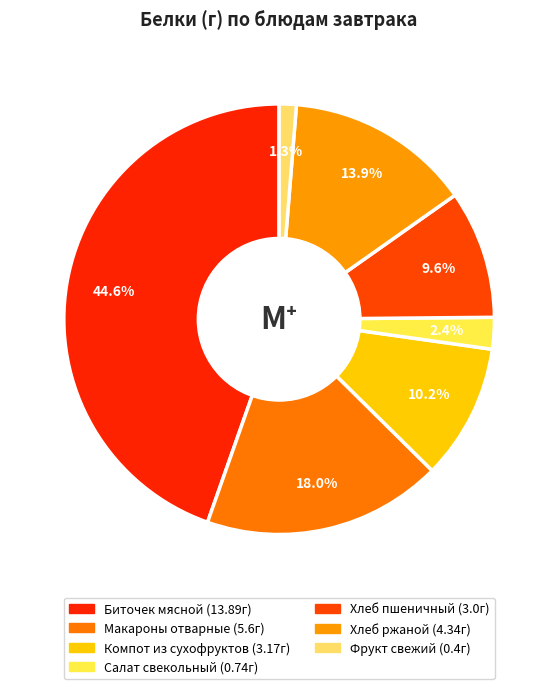

The Компот из сухофруктов slice represents 10% of the pie. True or false?

True